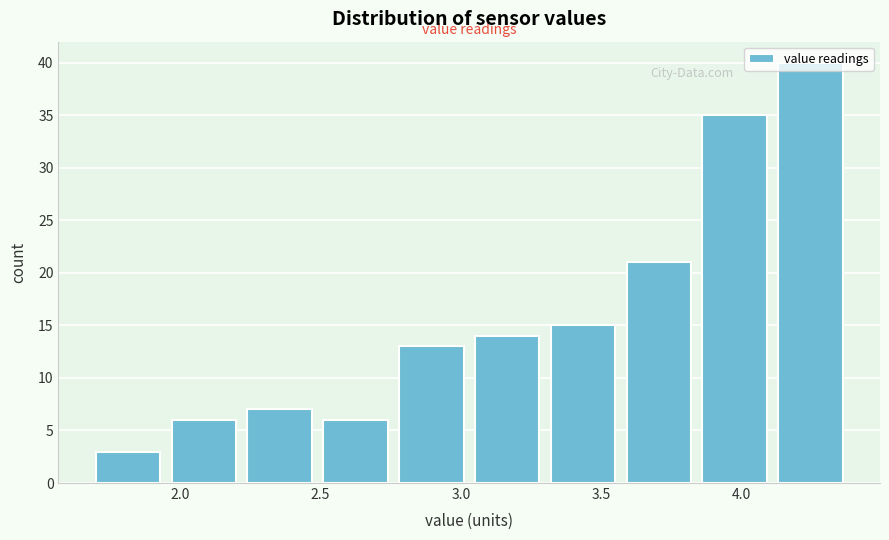

How tall is the bar that spans 3.05 to 3.32 on the x-axis? Neither the bar edges nor the heights are printed on the chart, so give them approximately, as read against the axes.

14